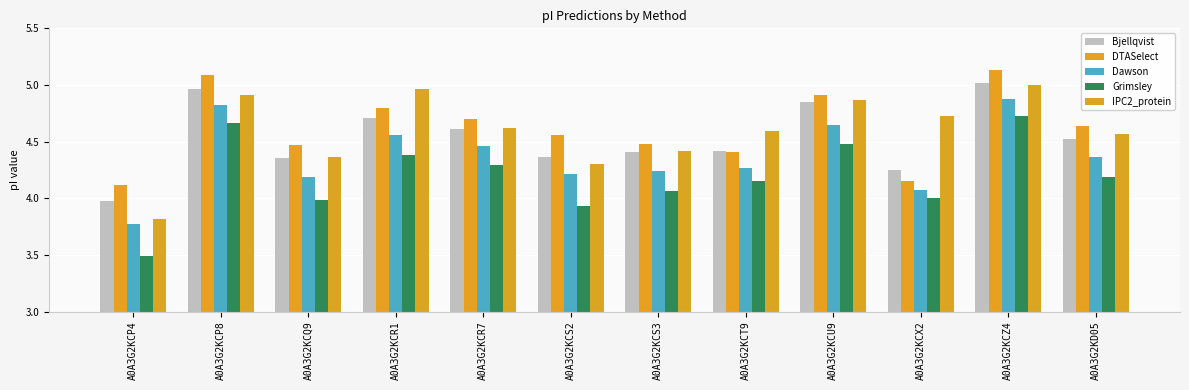

How many distinct data groups are displayed?

5